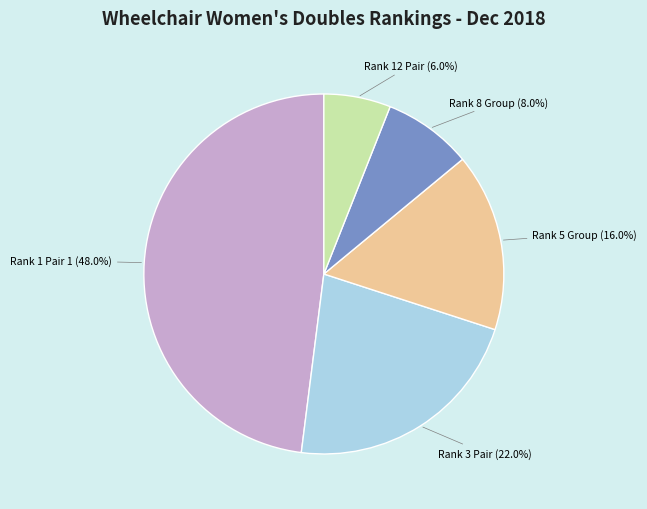

Is there any slice that represents more than half of the pie?

No